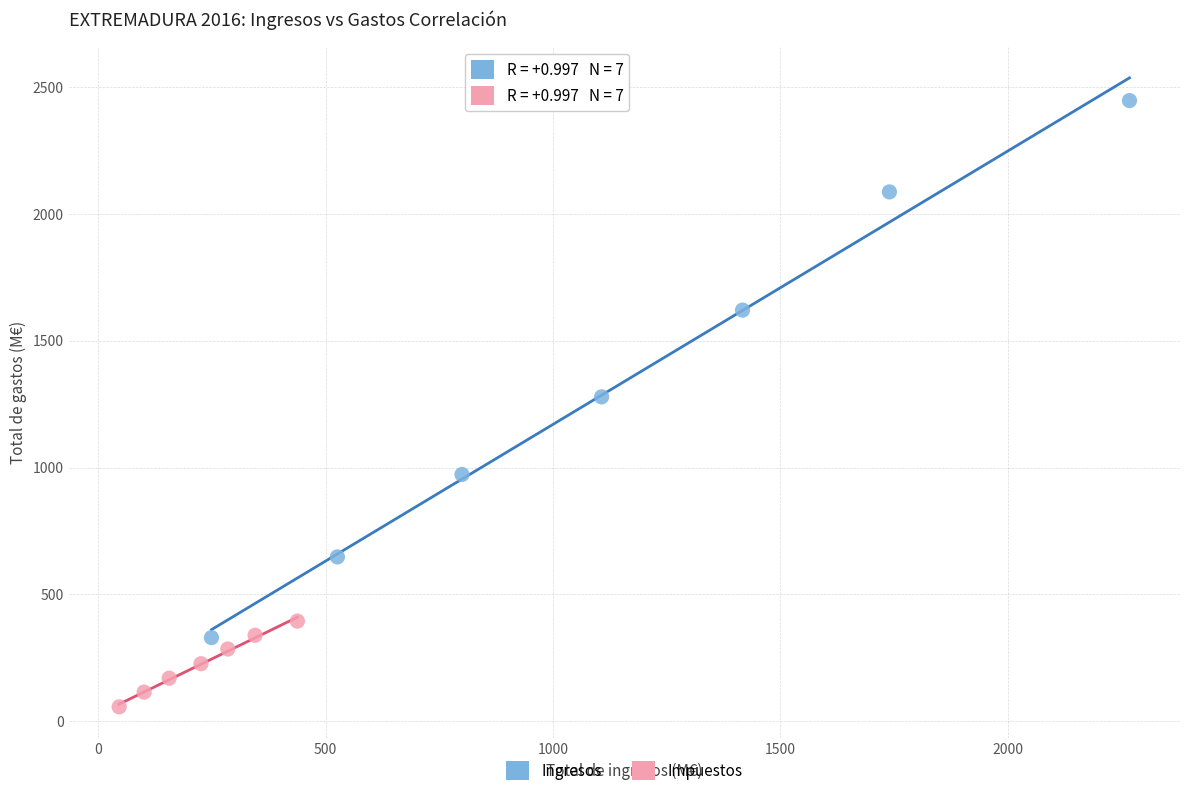

Which series contains the lowest Y value?

Impuestos